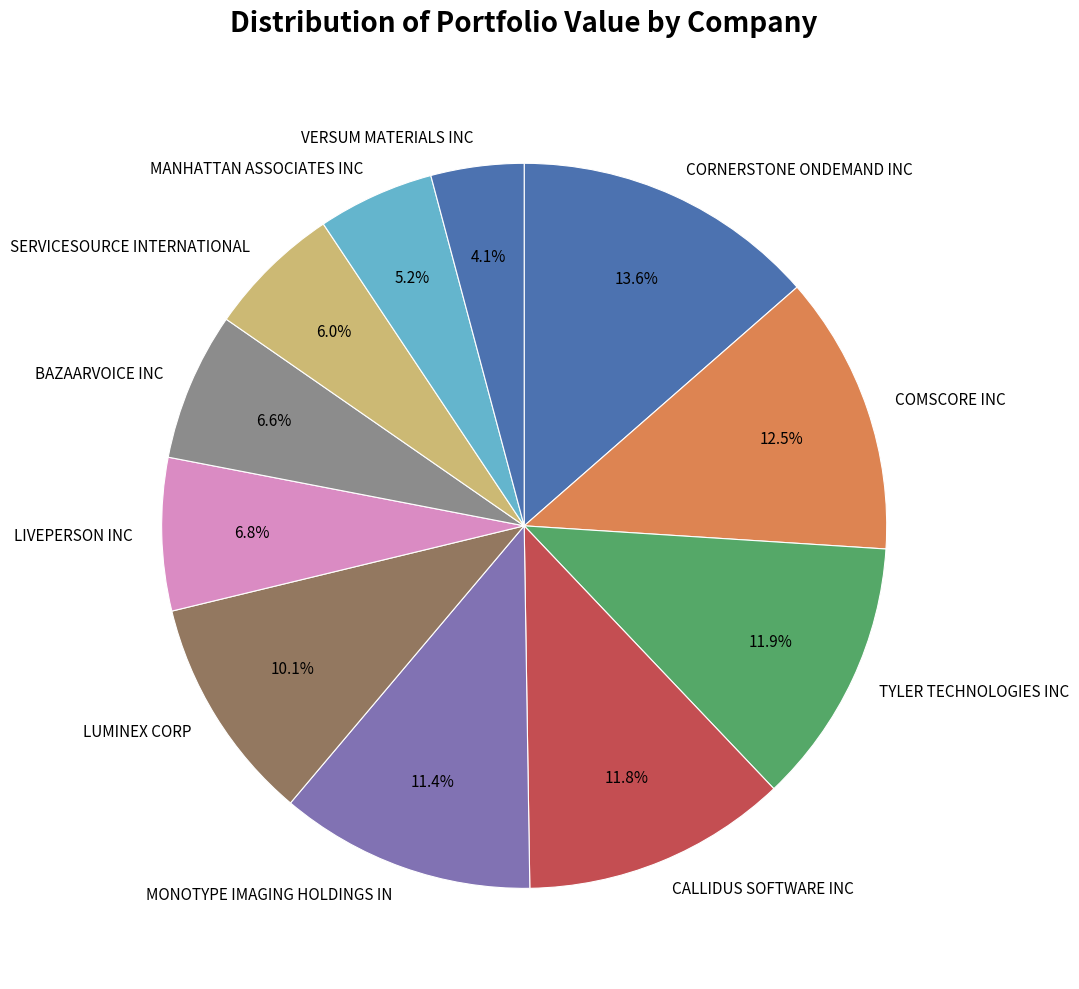

Which slice is the smallest?

VERSUM MATERIALS INC